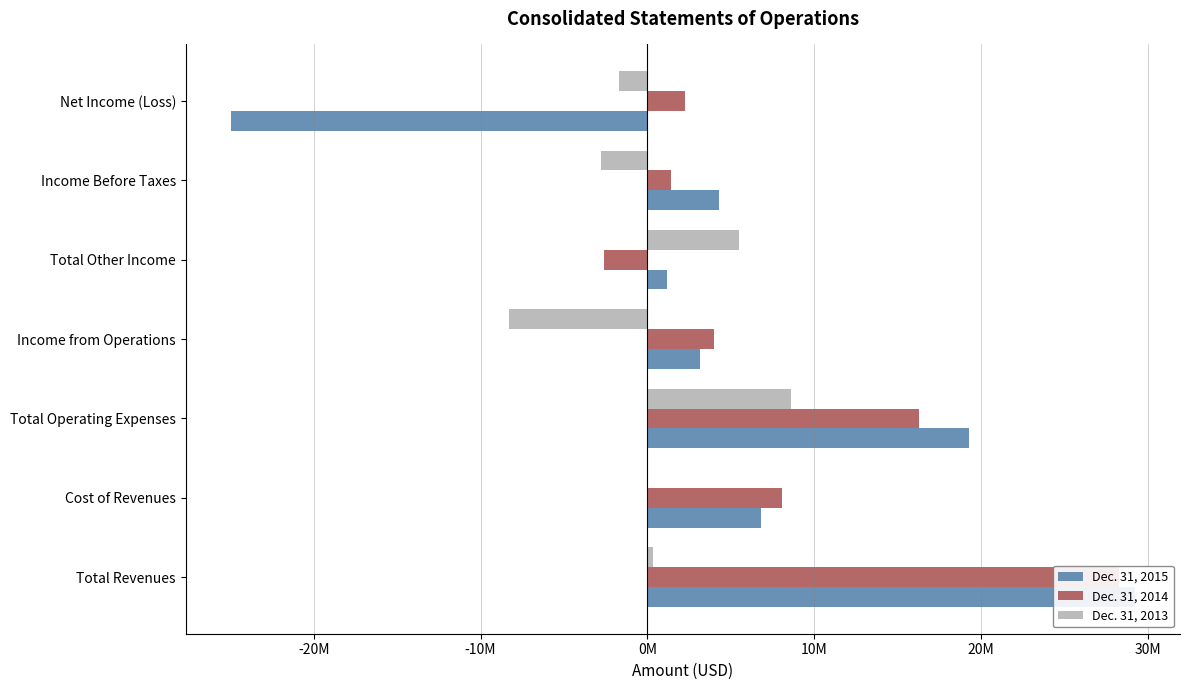

What is the sum of the Dec. 31, 2013 values at Income Before Taxes and Total Other Income?

2720571